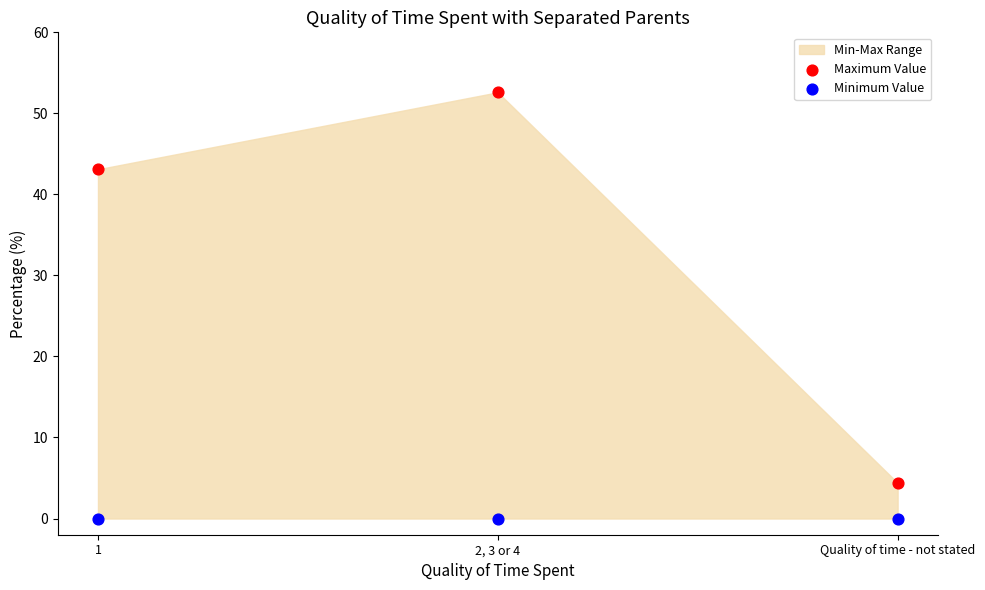

Which series reaches the maximum Y coordinate?

Maximum Value